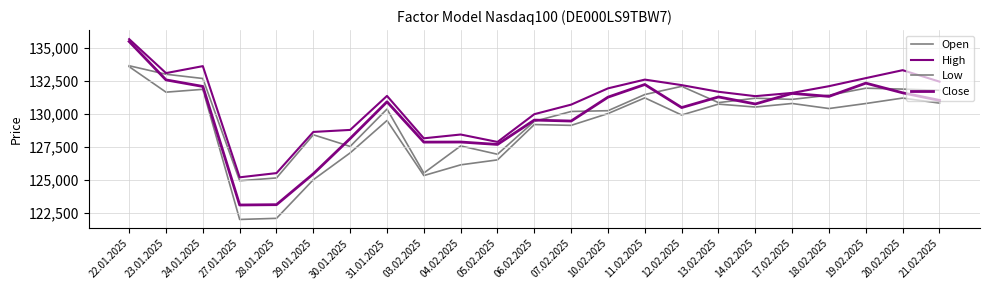

What is the smallest value displayed?

122012